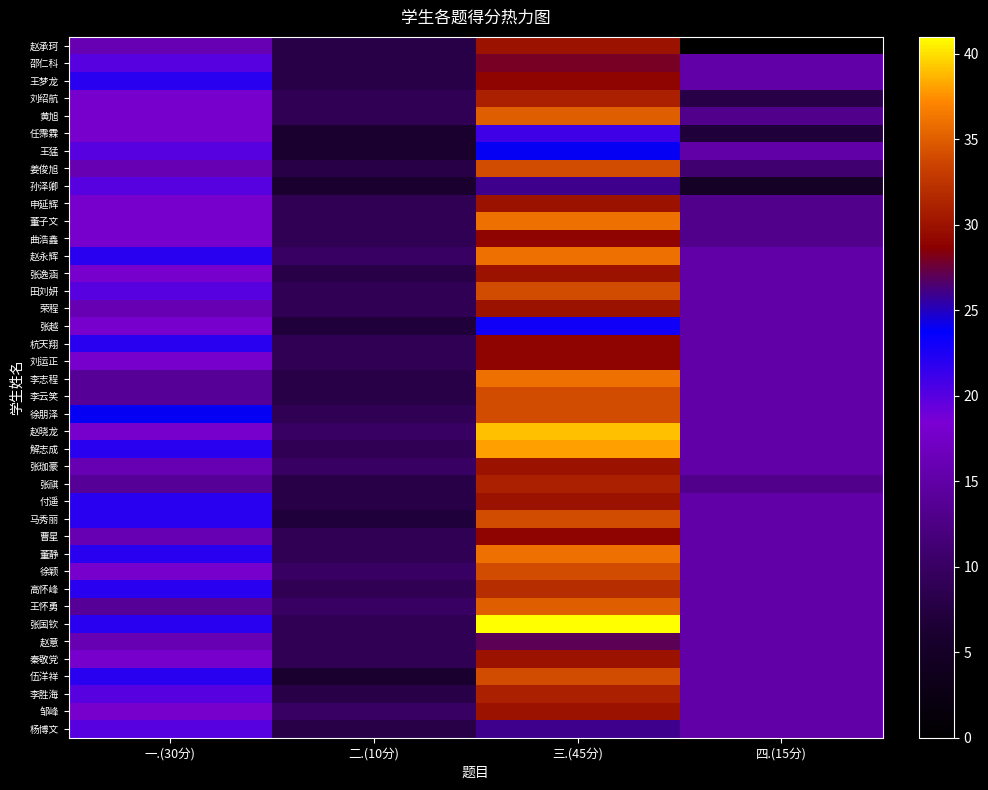

Count the number of categories in the chart.

4